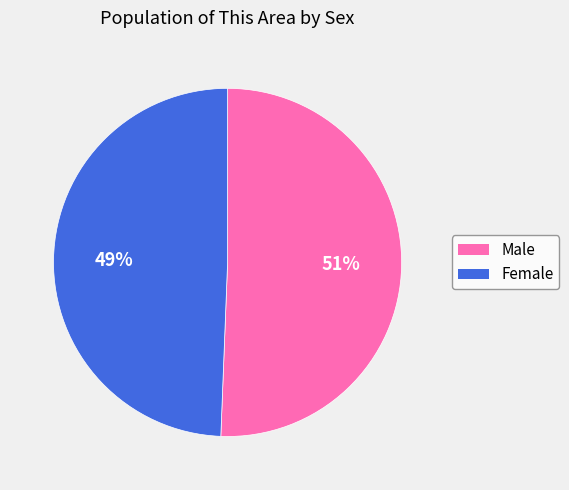

What is the majority slice?

Male